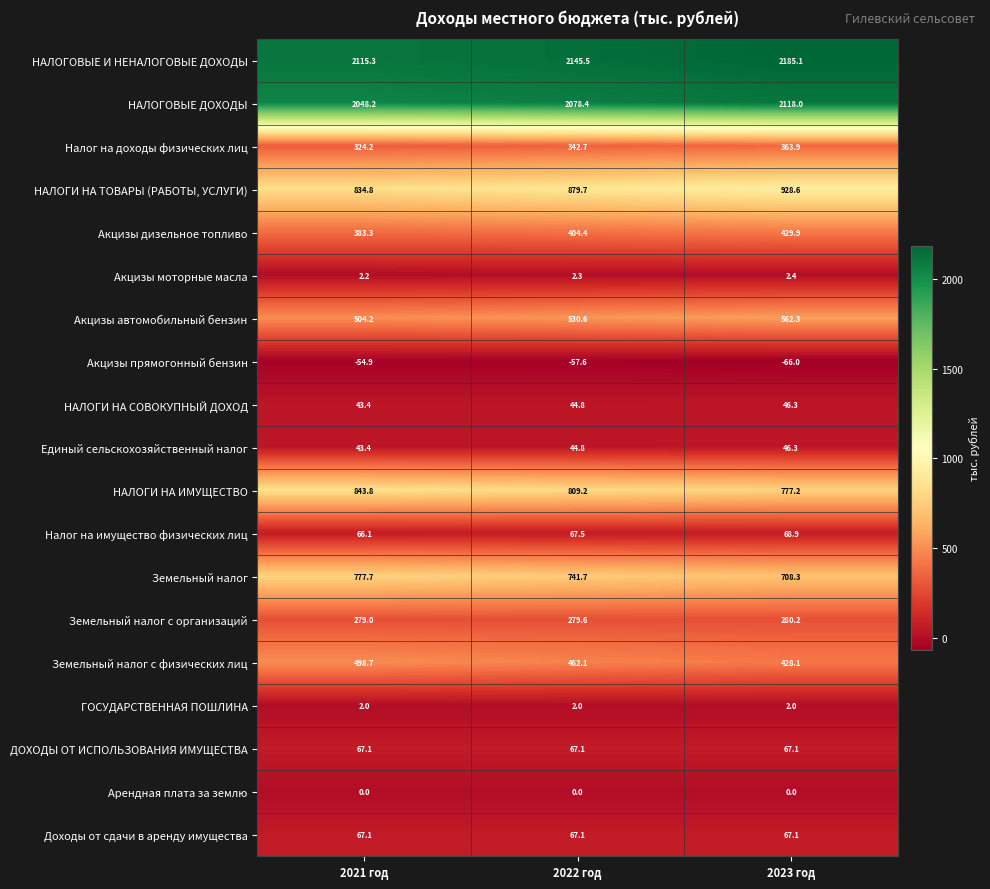

What is the total value across all series at 2021 год?

8845.6